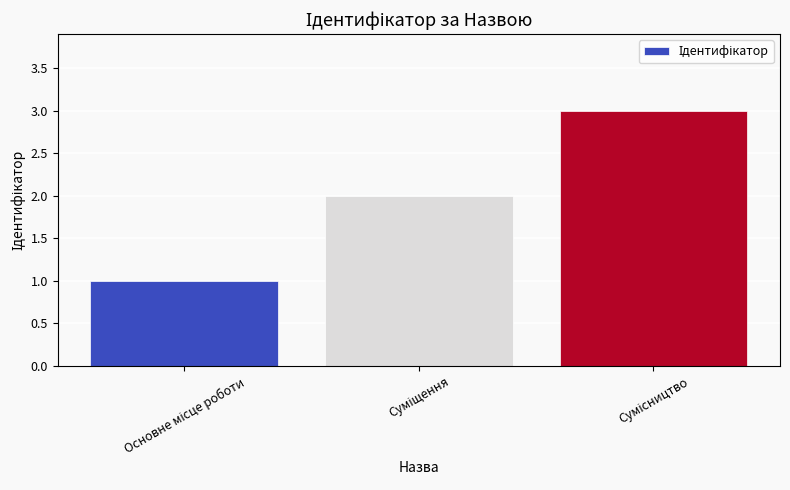

What is the average value?

2